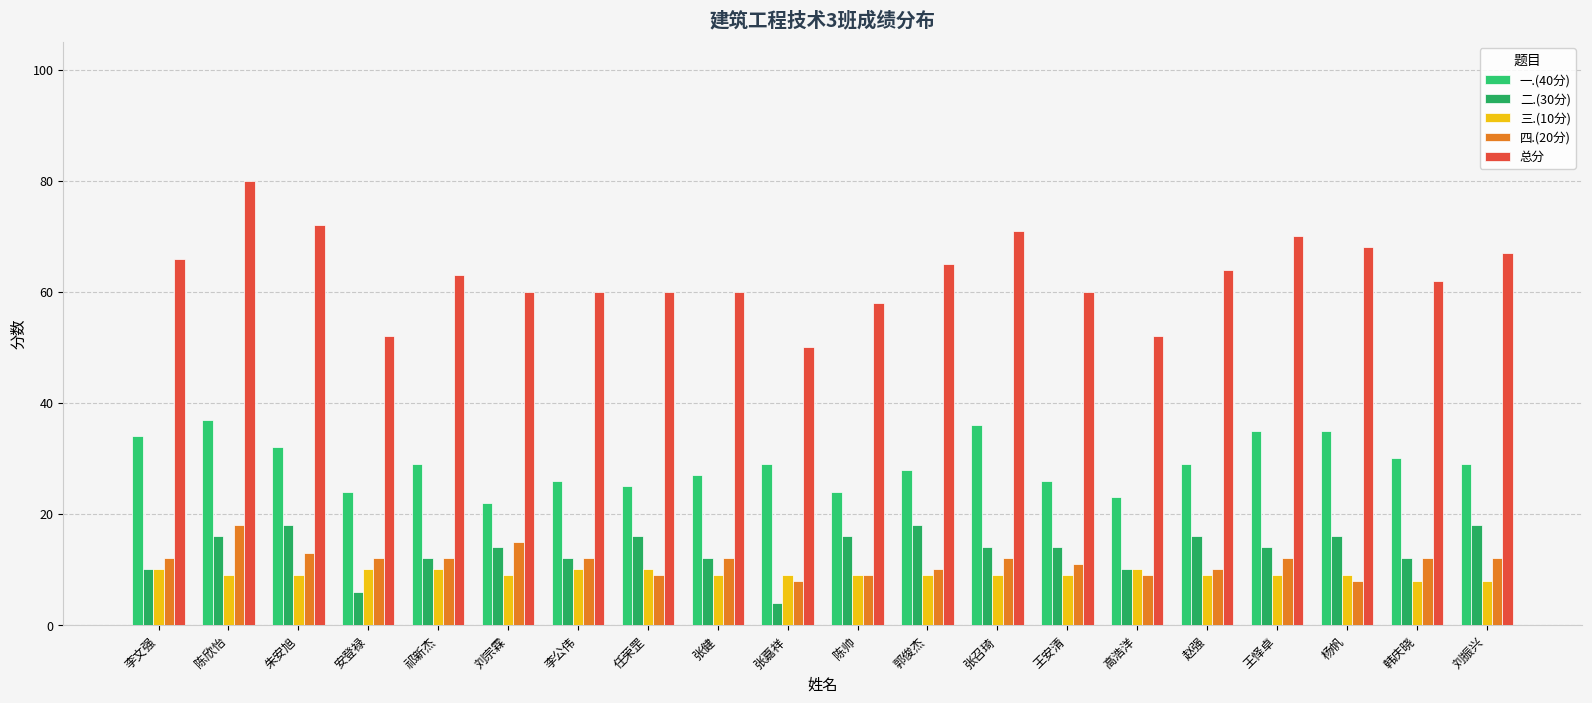

Does the chart contain stacked bars?

No